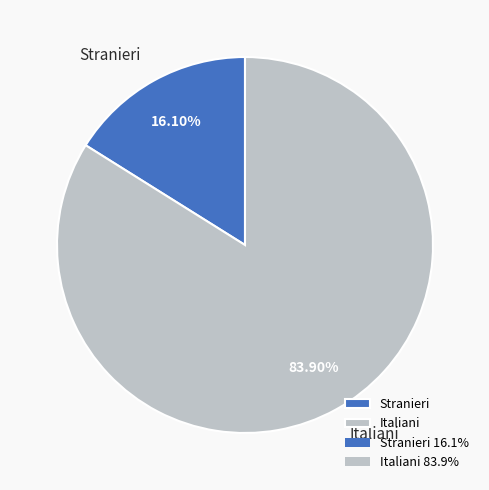

Between Italiani and Stranieri, which is larger?

Italiani